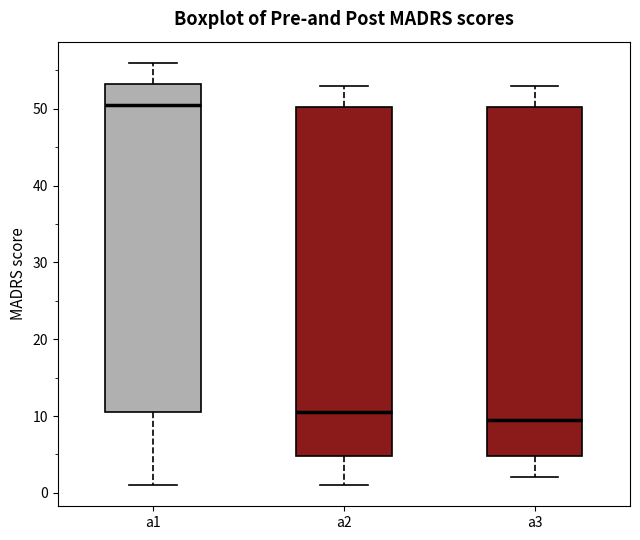

Which box's median line is the highest?

a1